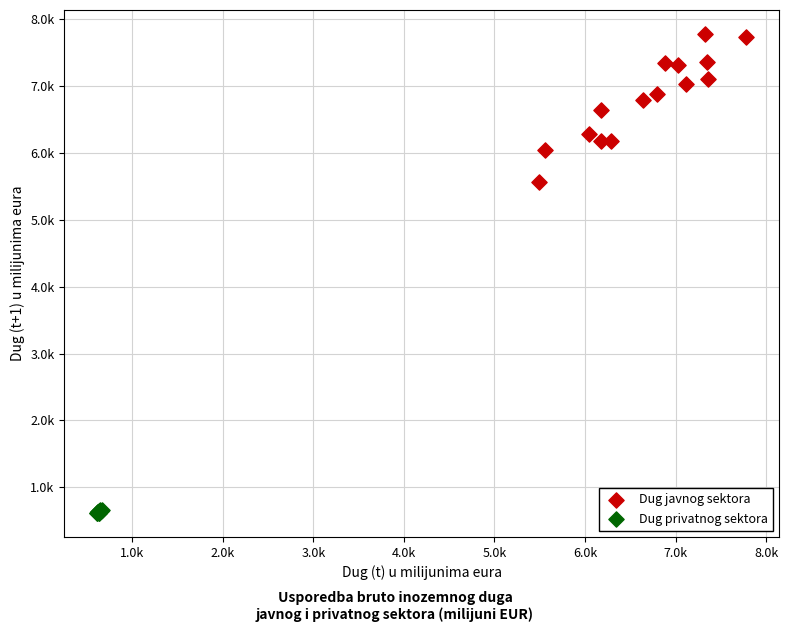

Which series has the largest Y range (max minus min)?

Dug javnog sektora